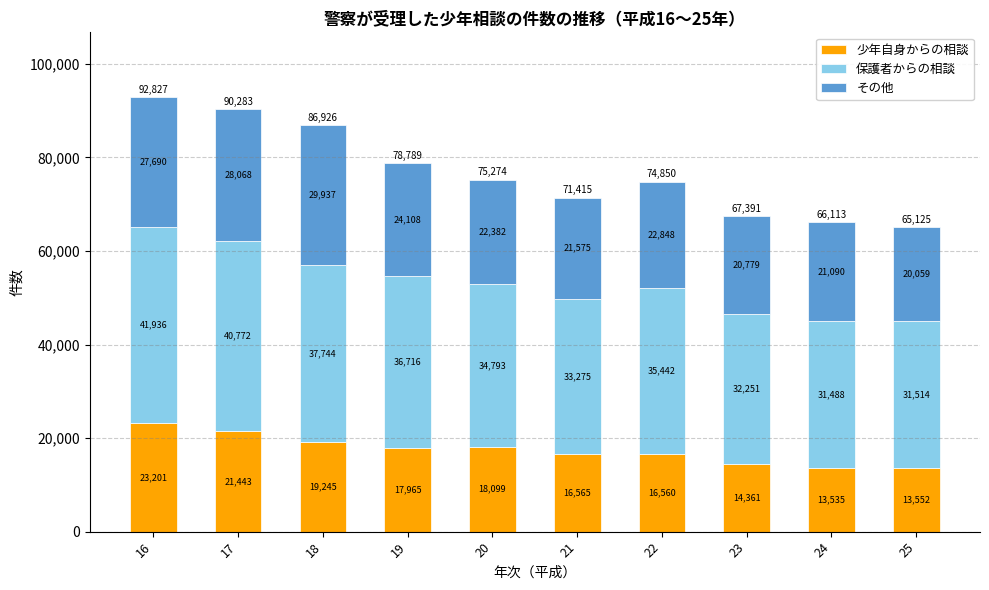

Reading right to left, what are the values for 少年自身からの相談?

25=13552	24=13535	23=14361	22=16560	21=16565	20=18099	19=17965	18=19245	17=21443	16=23201